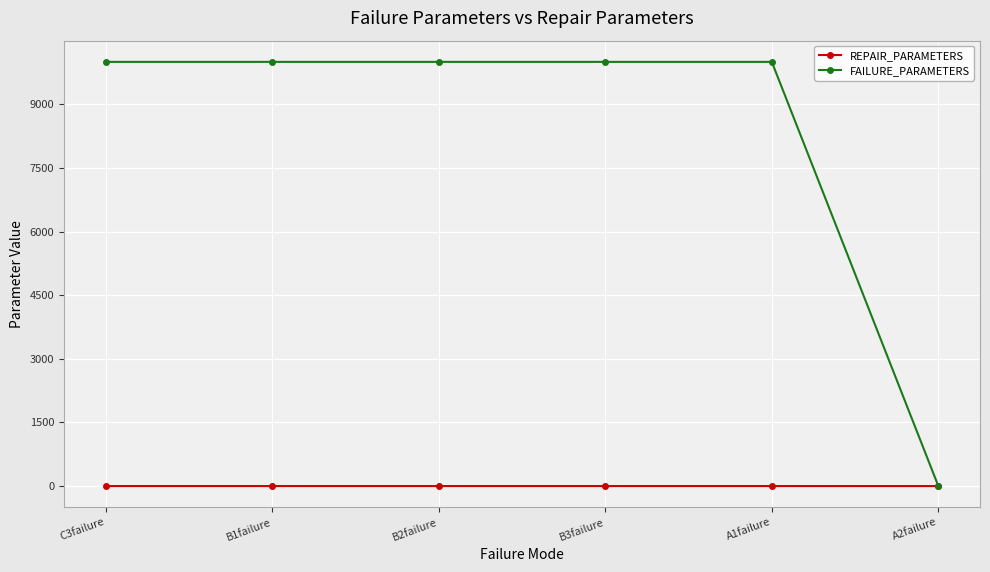

What position from the left is B1failure?

2